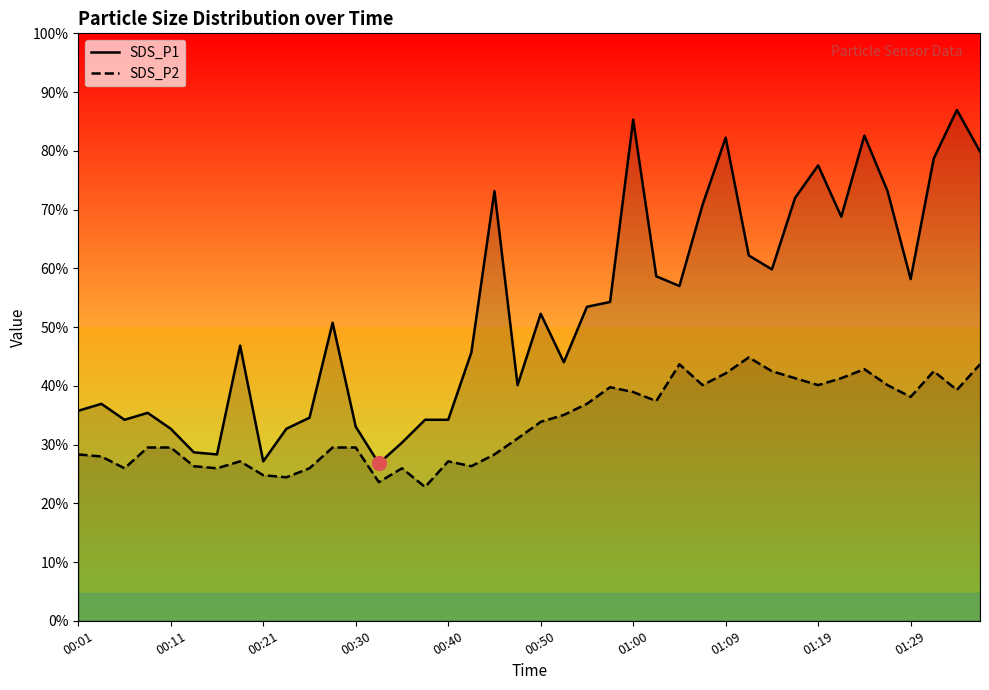

What are all the series names shown in the legend?

SDS_P1, SDS_P2